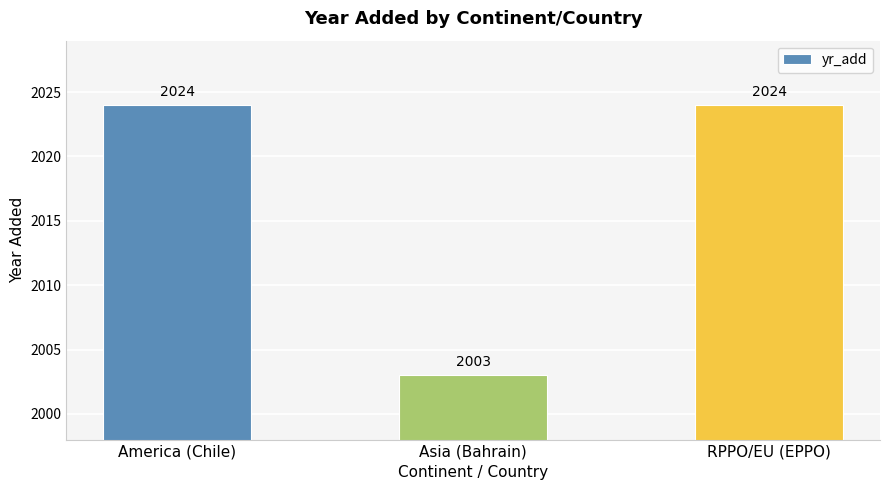

True or false: the data shows 2024 at America (Chile).

True